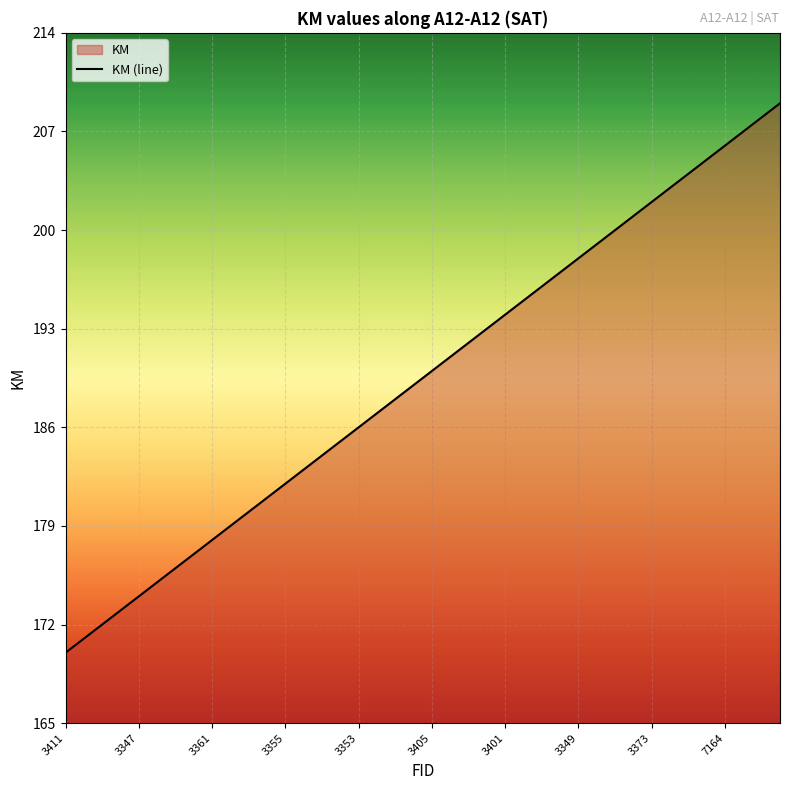

How many data points are above 190?

19